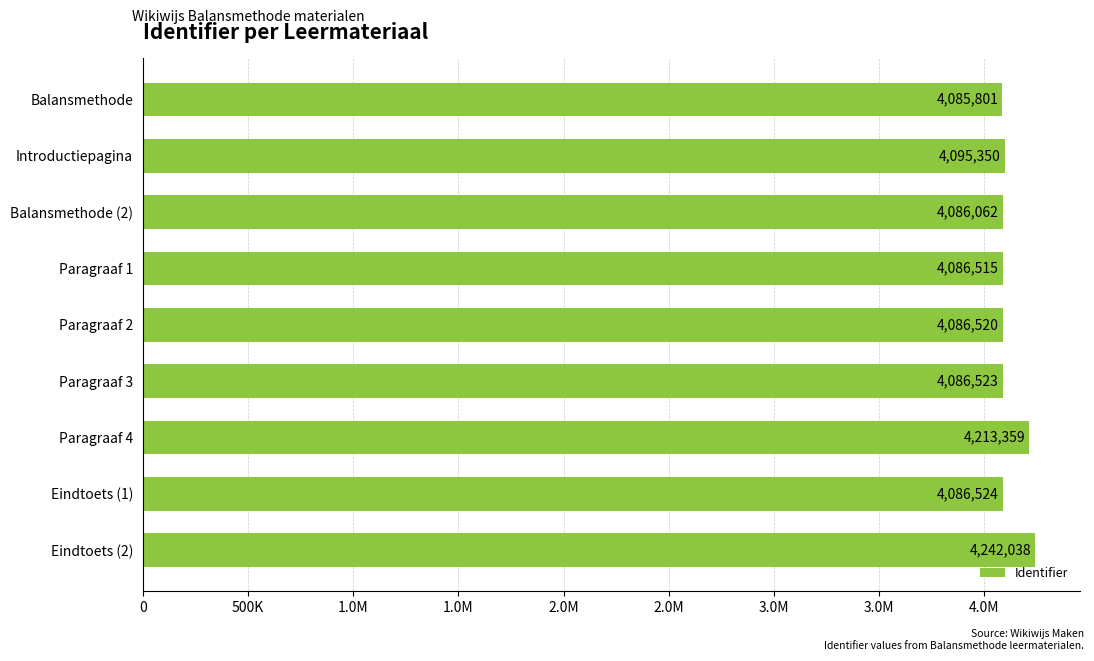

Does the chart contain any negative values?

No